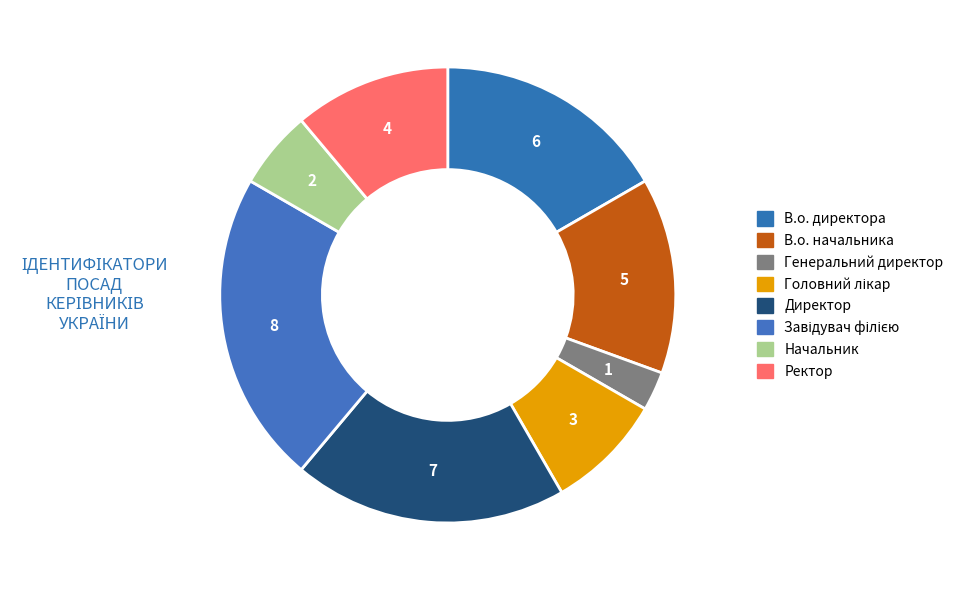

Which slice is the largest?

Завідувач філією